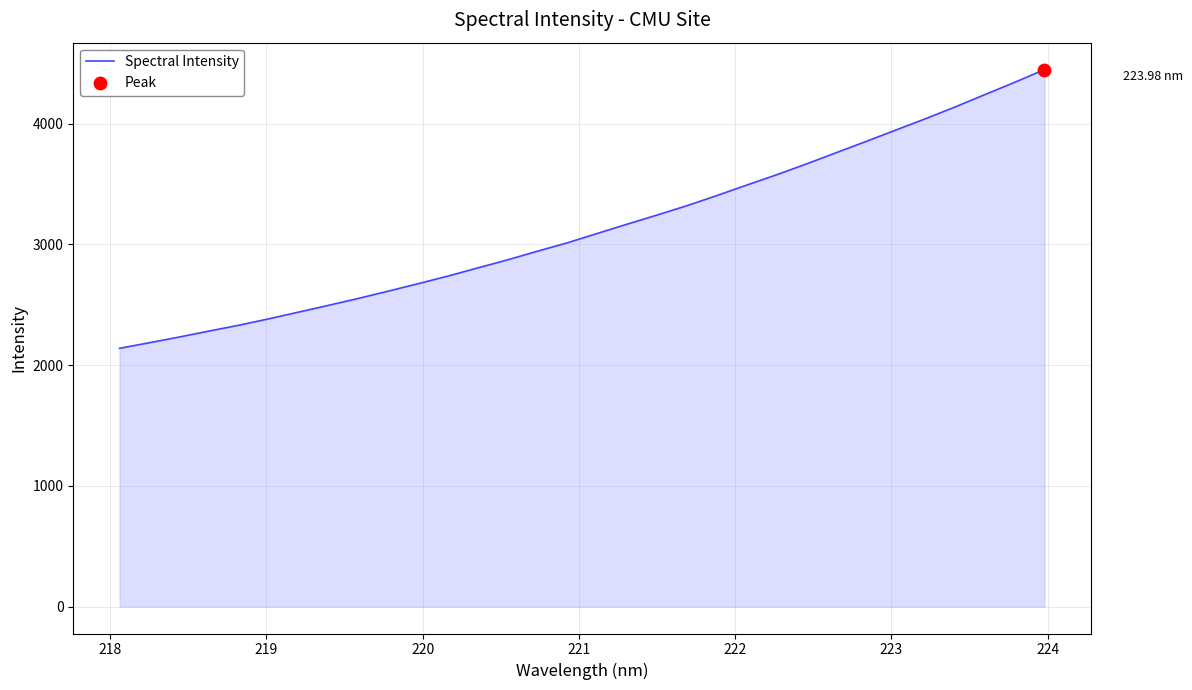

What is the difference between the maximum and minimum values?

2309.0